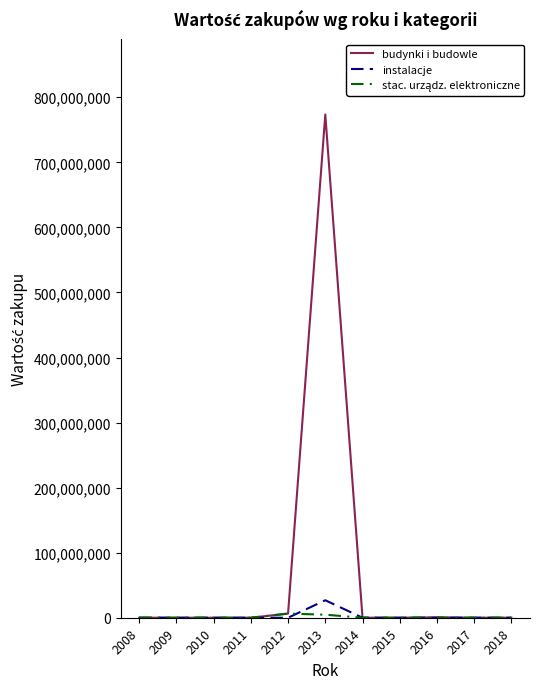

How many values in the budynki i budowle series are below 8631?

5